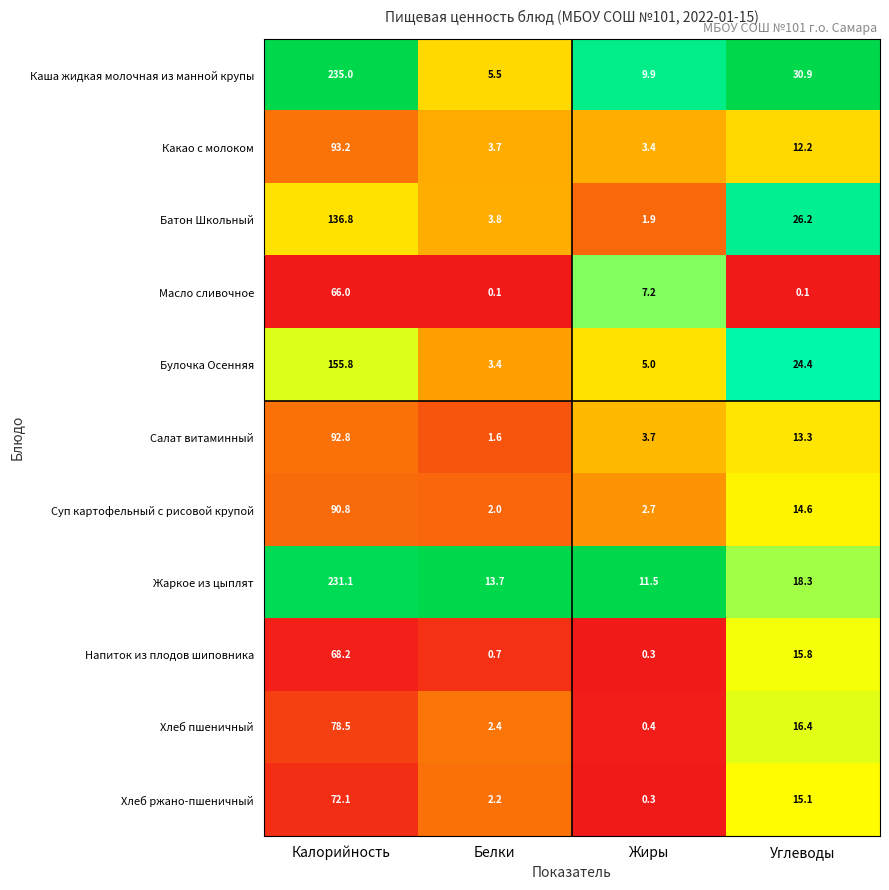

What is the maximum value for Суп картофельный с рисовой крупой?

90.8